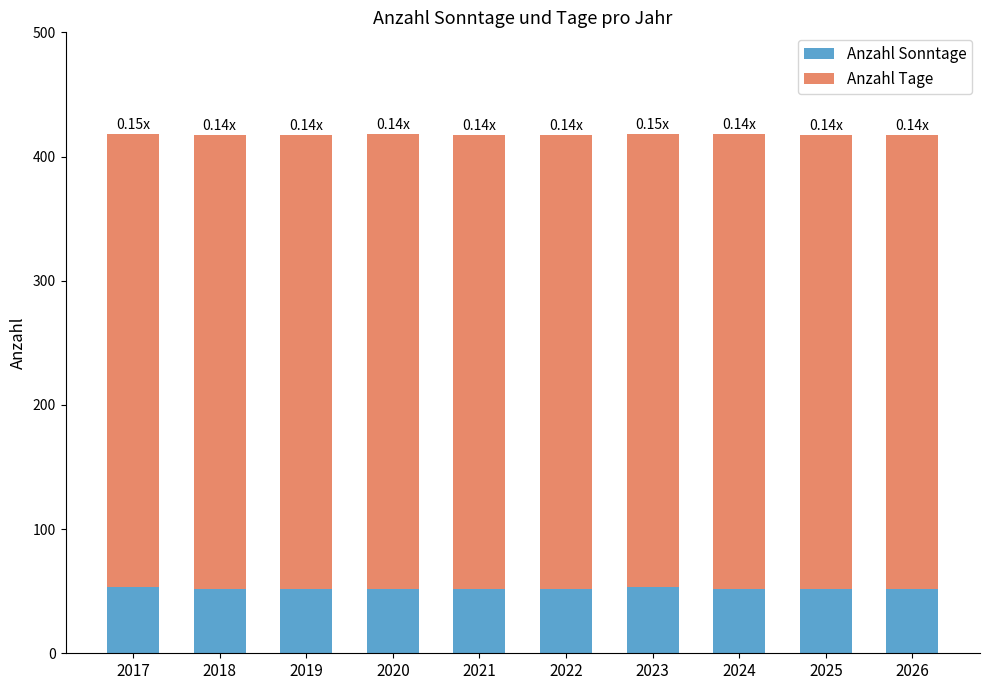

Are the bars horizontal?

No